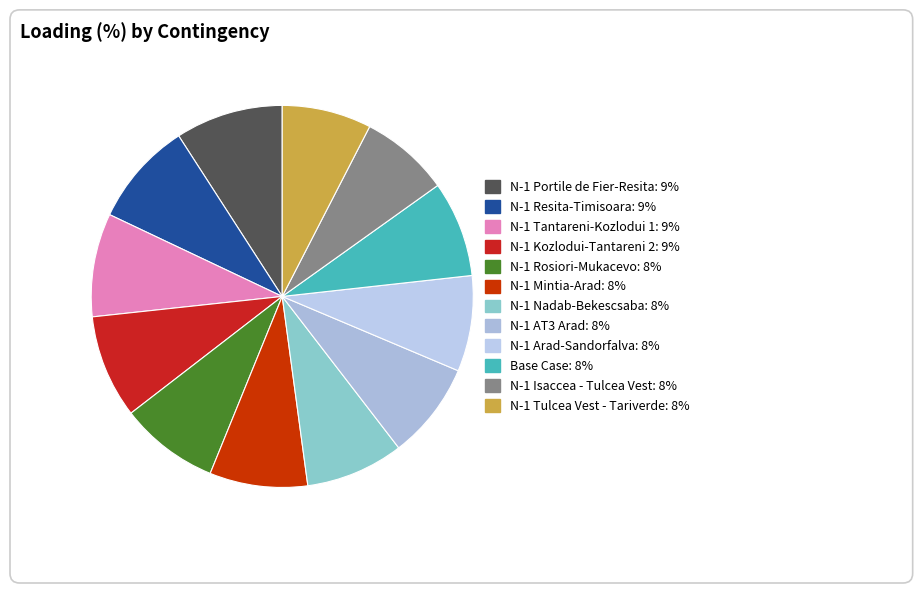

Combined, do Base Case and N-1 Nadab-Bekescsaba account for over 50%?

No